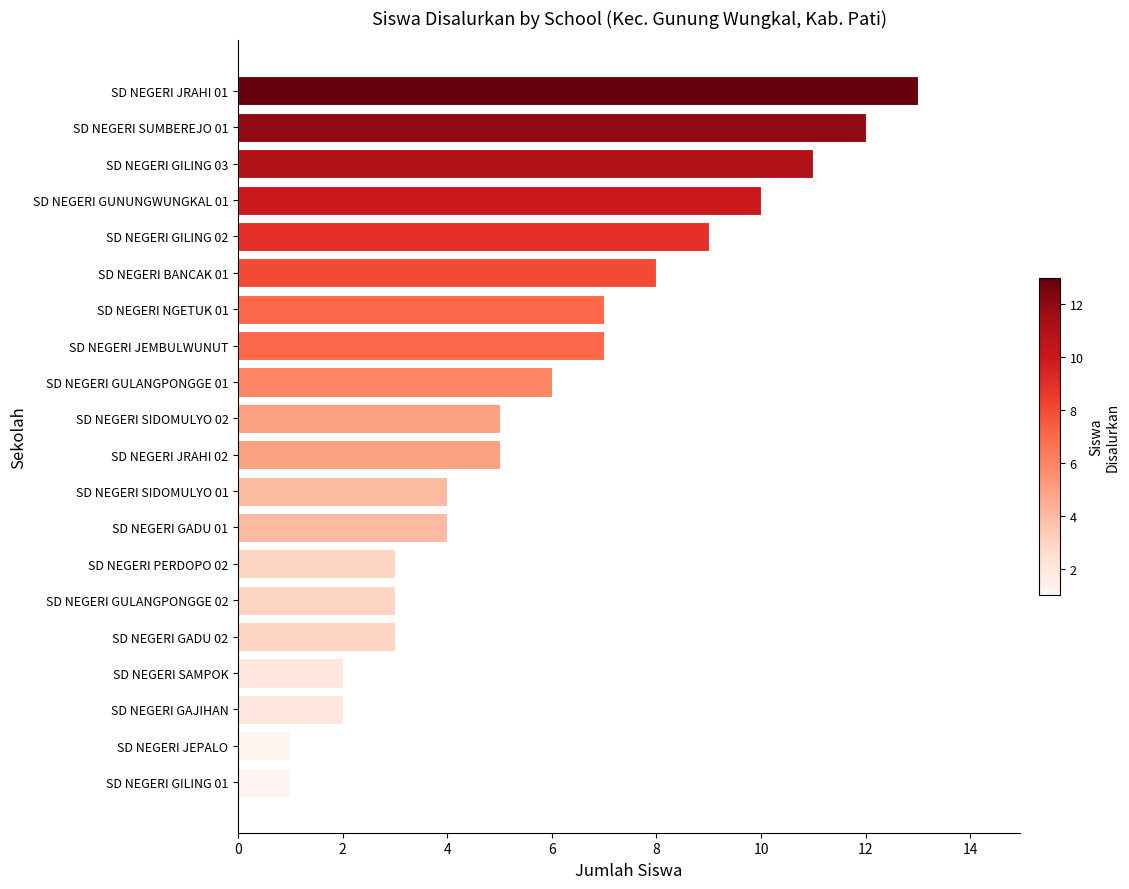

The value at SD NEGERI SIDOMULYO 02 is 5. True or false?

True